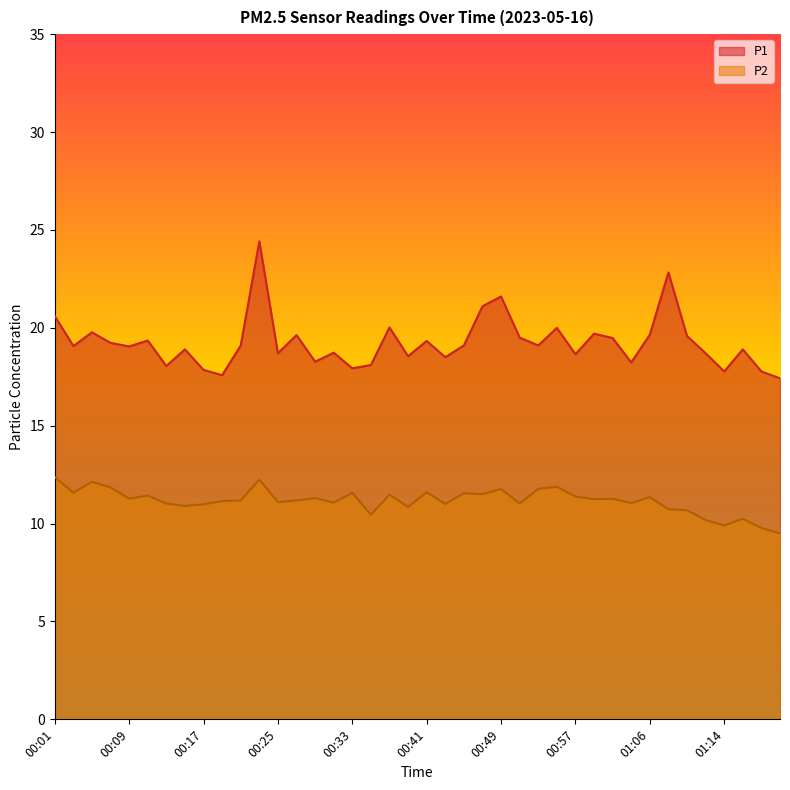

Where does the P1 series first go above 19?

00:01